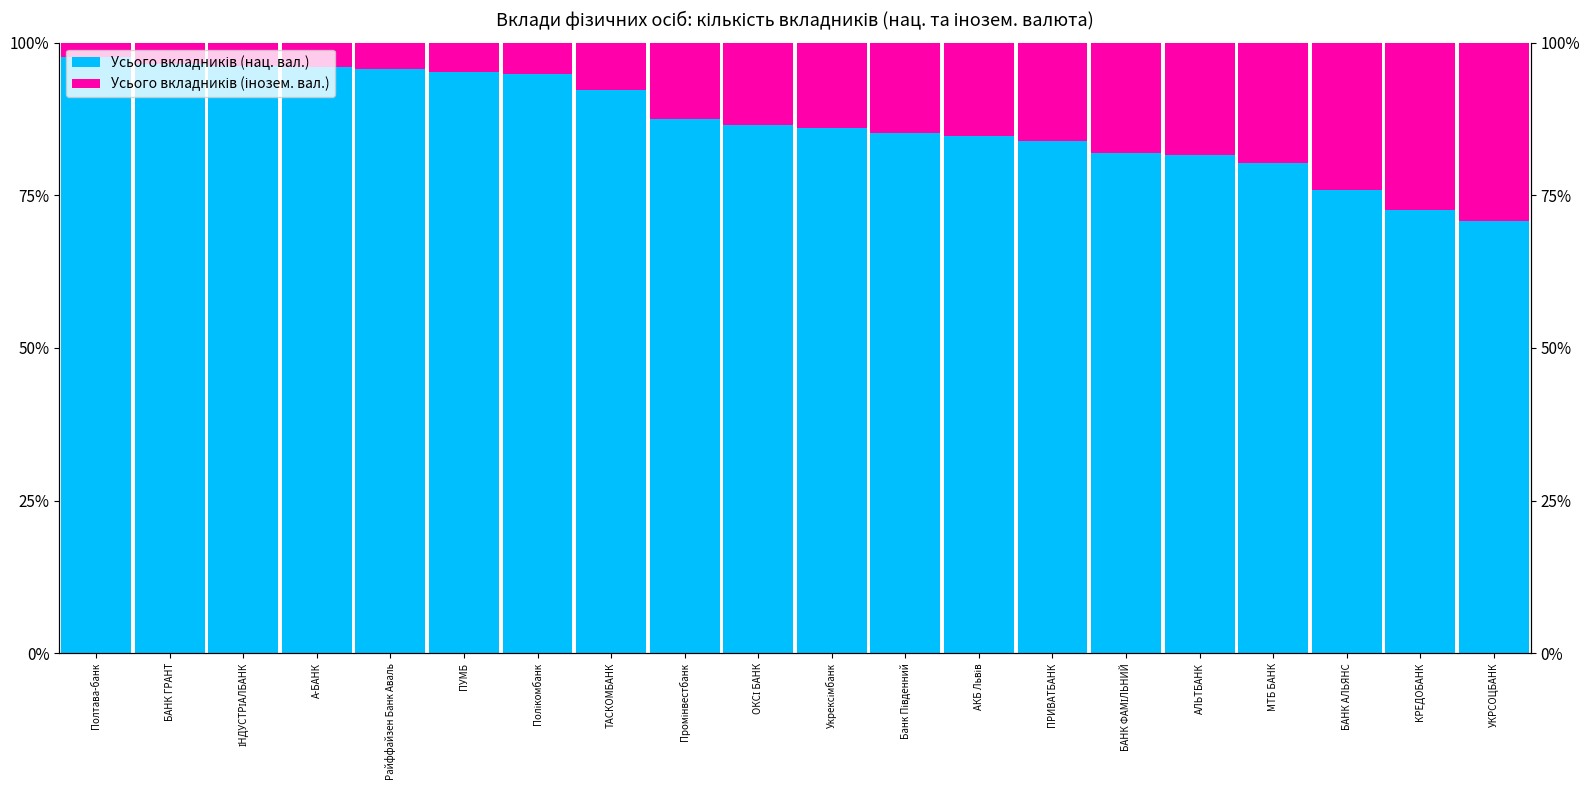

At which label is Усього вкладників (інозем. вал.) closest to 0?

Полтава-банк